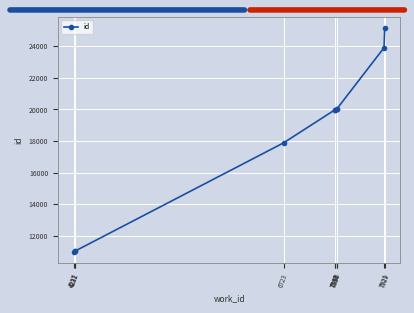

True or false: there are more than 2 points higher than both neighbors.

False